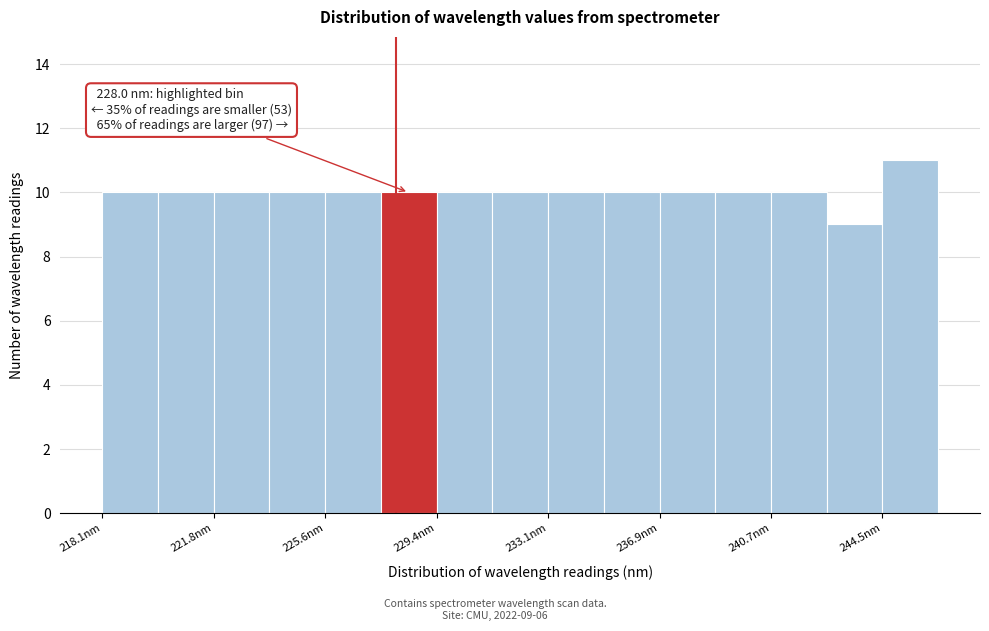

Read against the x-axis, roughly where is the centre of the tallest bar?

245.5